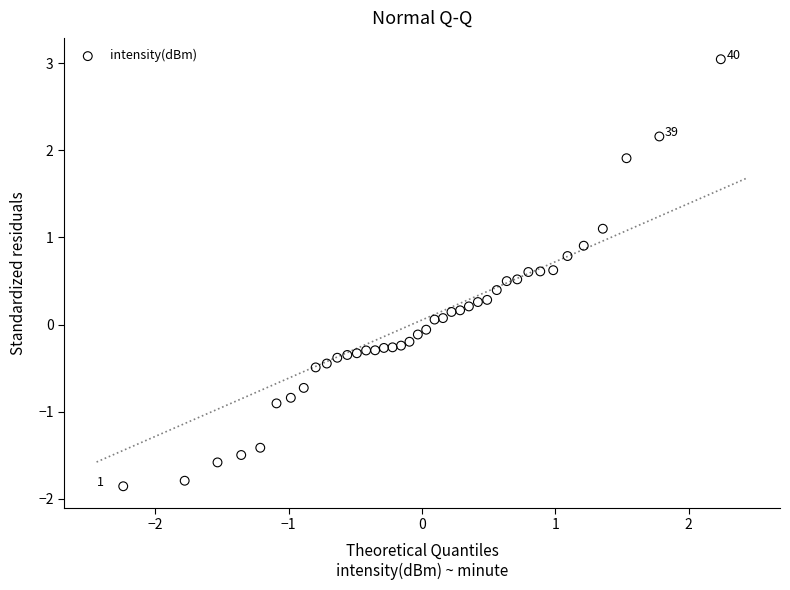

What is the range of X values (max minus min)?

4.5